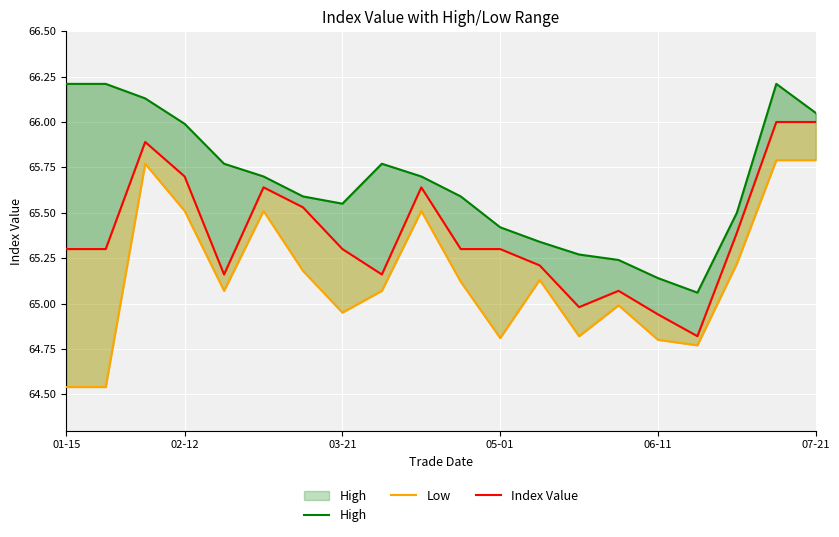

What is the value of the High point at the 19th from the left?

66.2